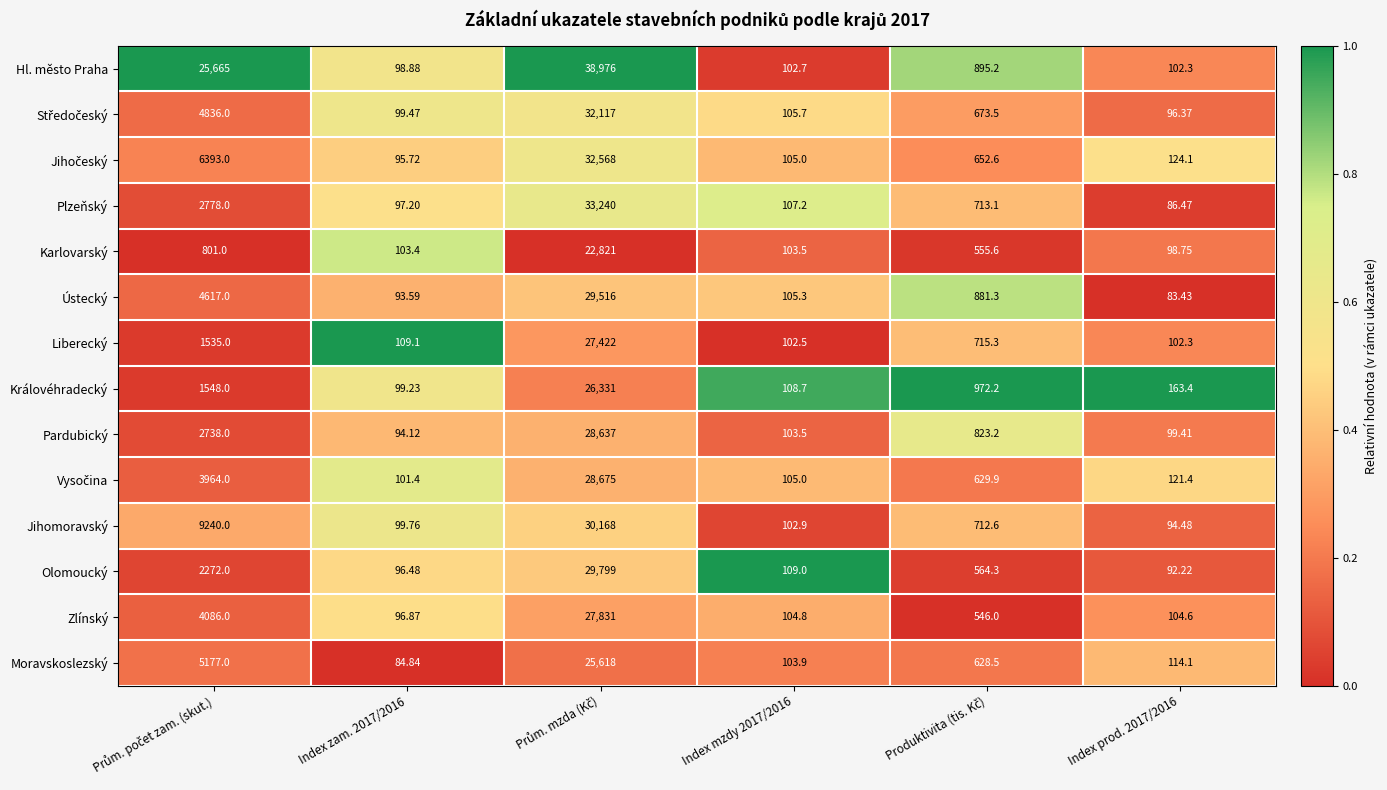

Which series has the largest range (max minus min)?

Hl. město Praha